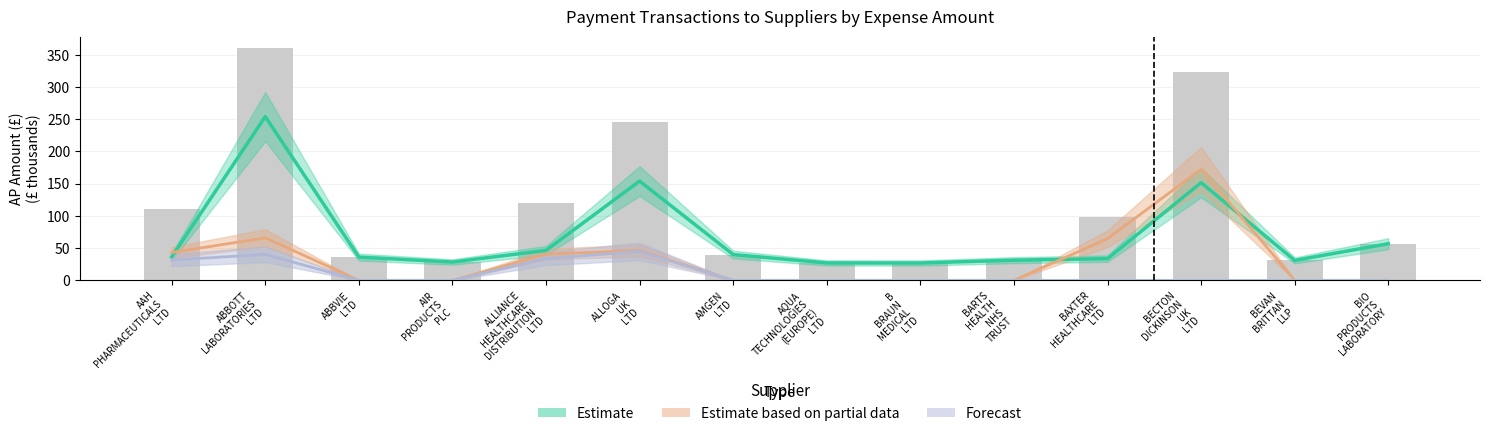

At which label does Forecast reach its peak?

ALLOGA UK LTD